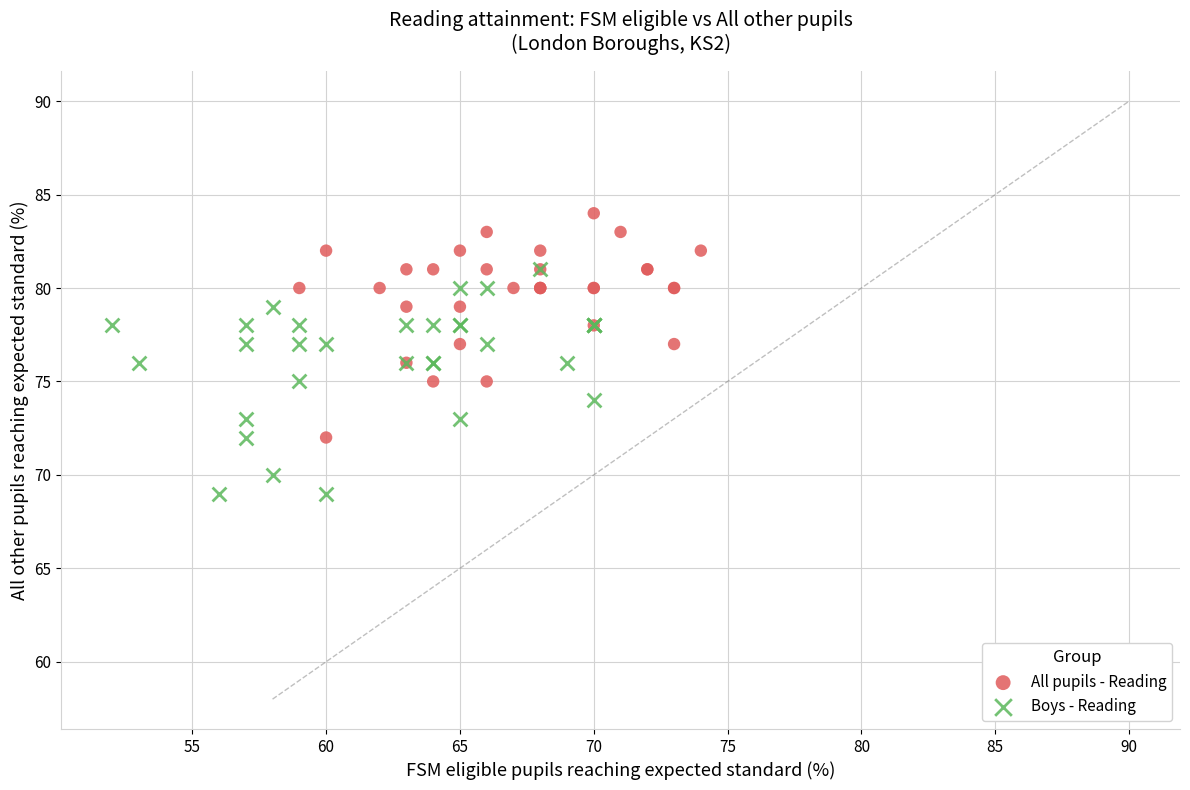

What are all the series names shown in the legend?

All pupils - Reading, Boys - Reading